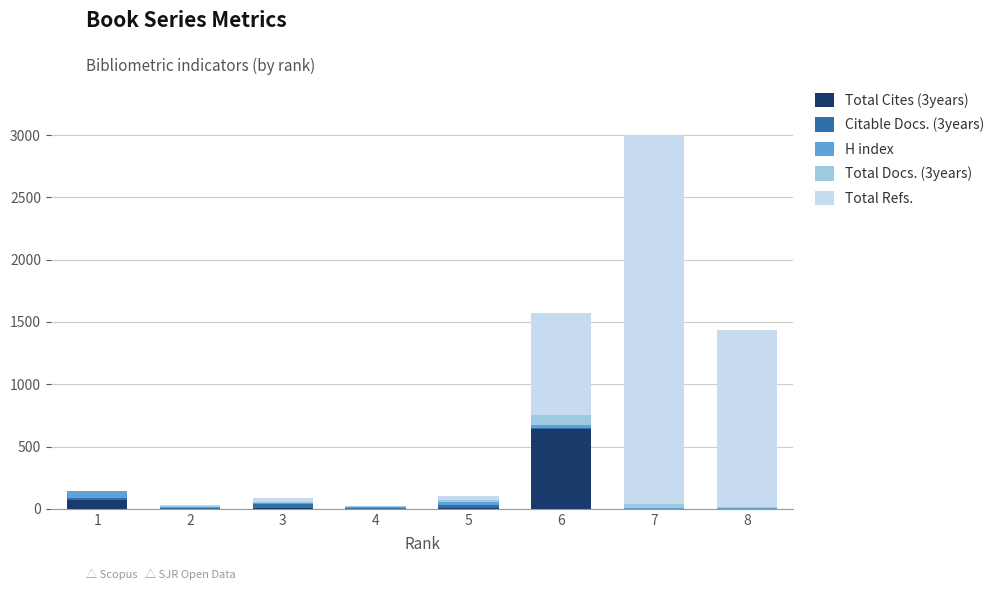

How many data points does each series have?

8